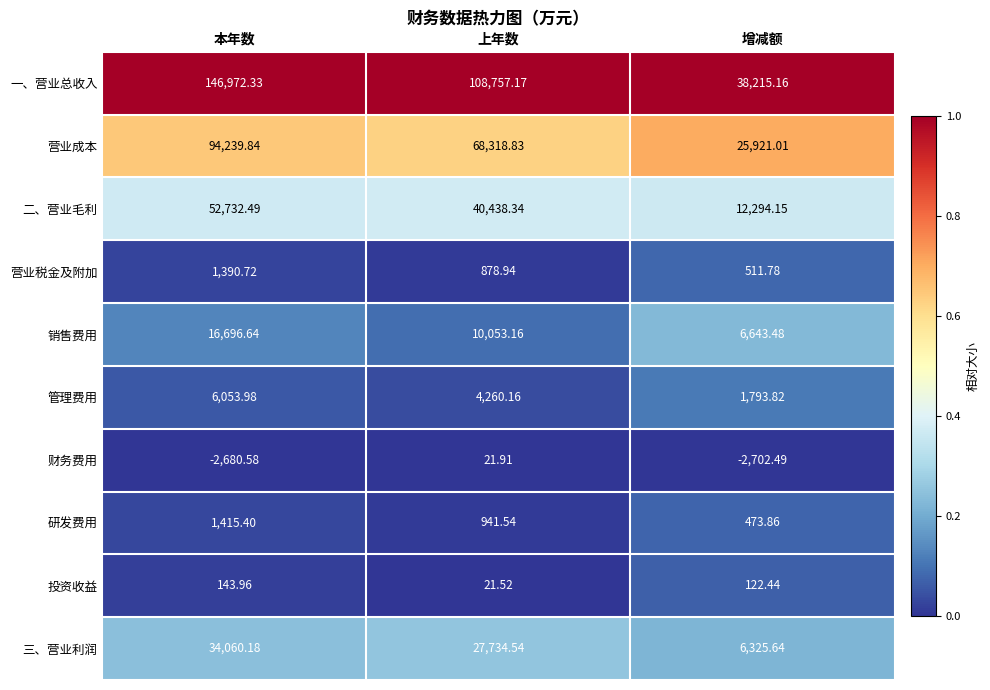

Rank the series by their maximum value, from highest to lowest.

一、营业总收入, 营业成本, 二、营业毛利, 三、营业利润, 销售费用, 管理费用, 研发费用, 营业税金及附加, 投资收益, 财务费用